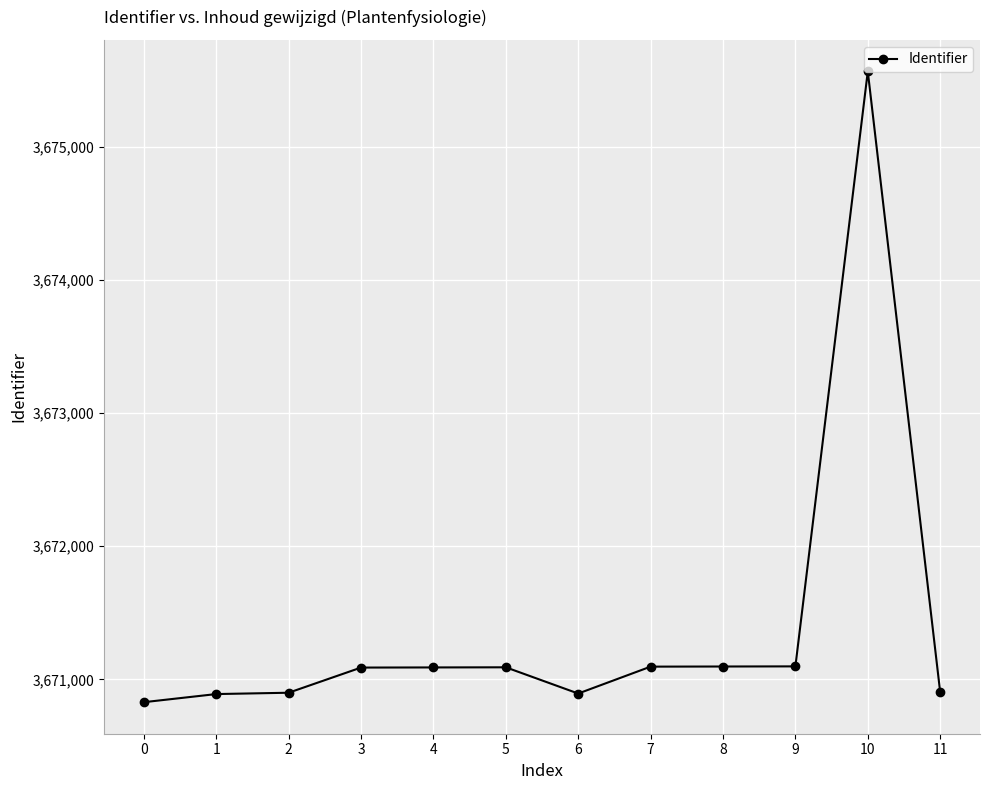

The chart shows a value of 6452776 at 7. True or false?

False